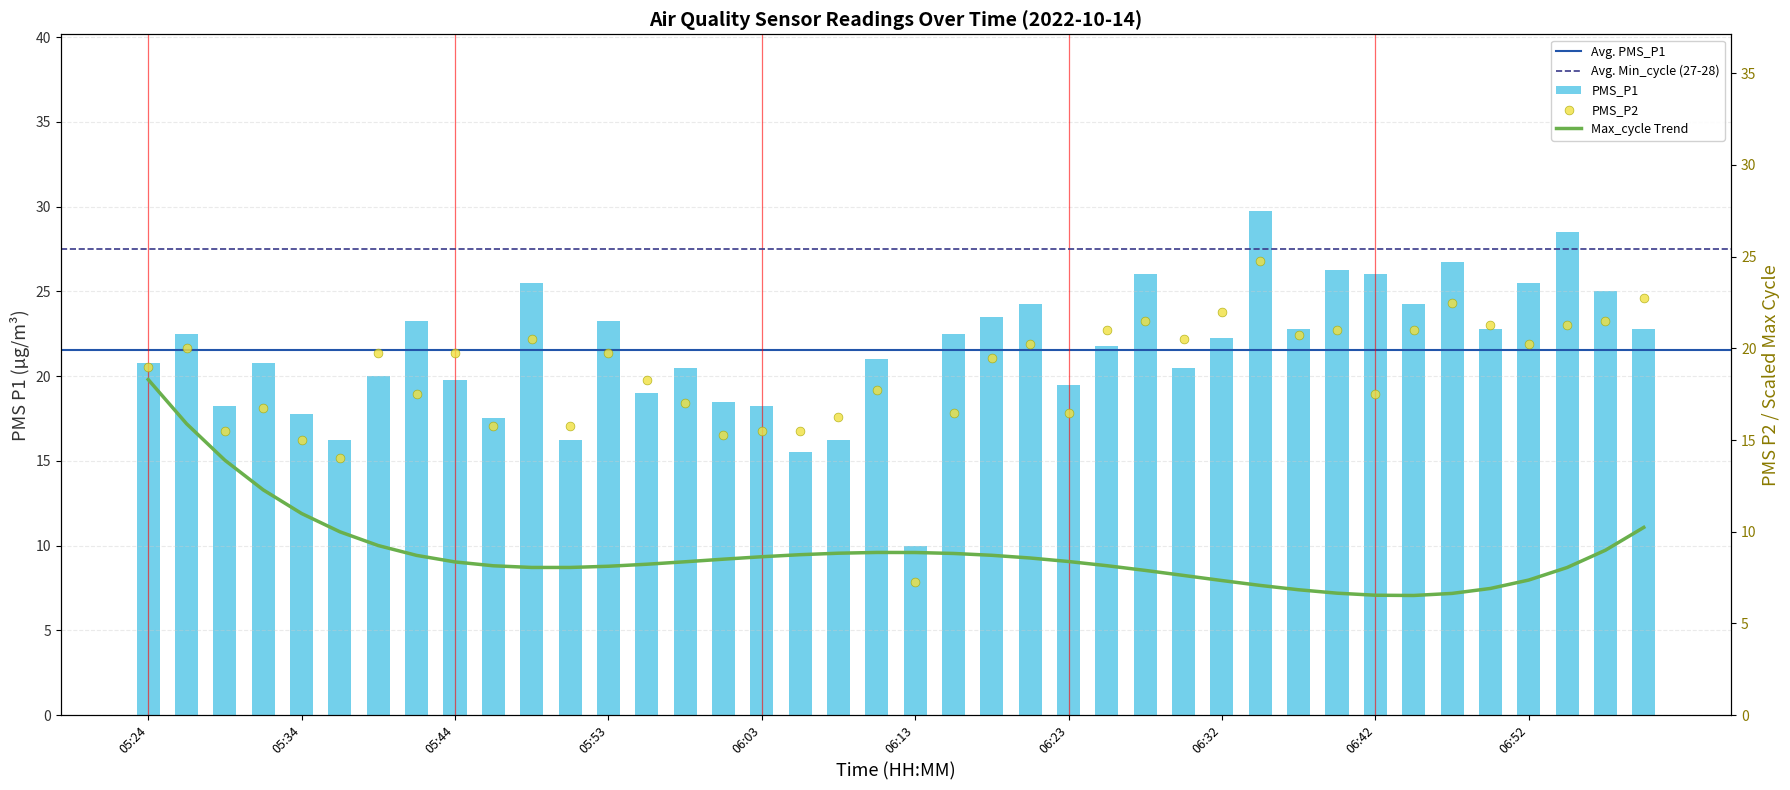

Which series has the widest spread of Y values?

PMS_P1